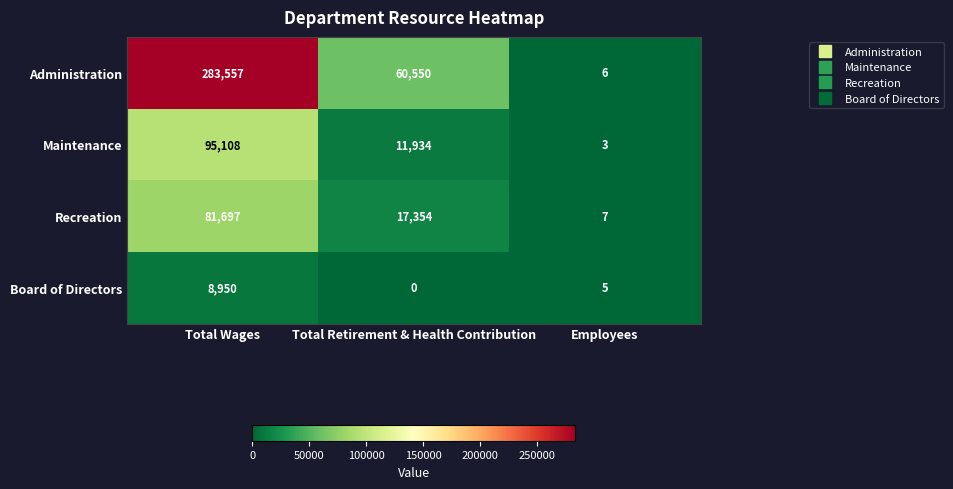

What is the sum of all Maintenance values?

107045